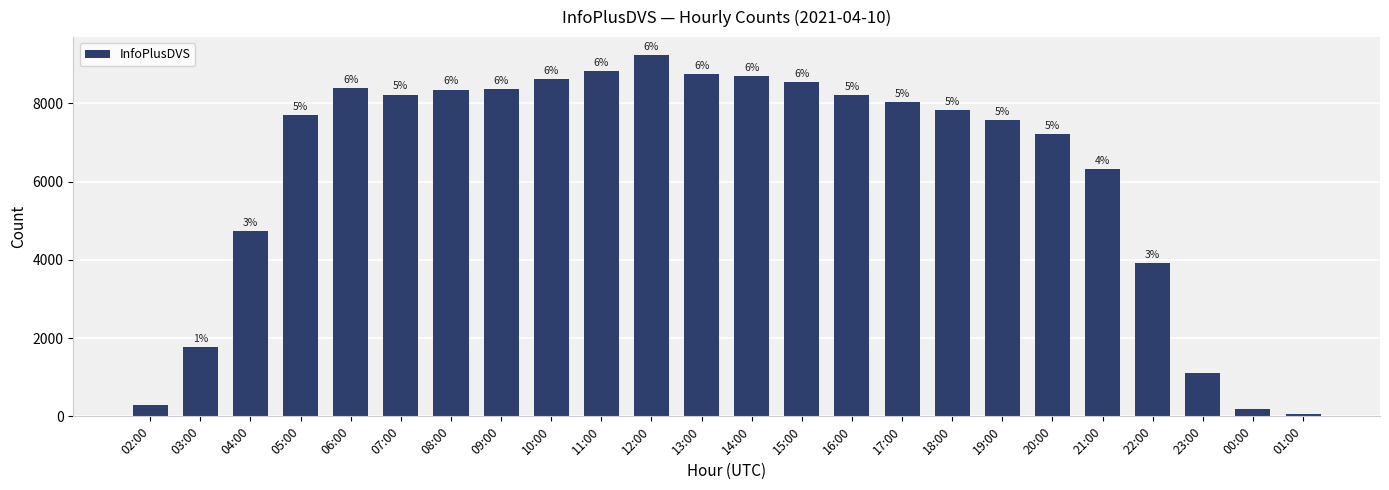

How many bars are there in total?

24